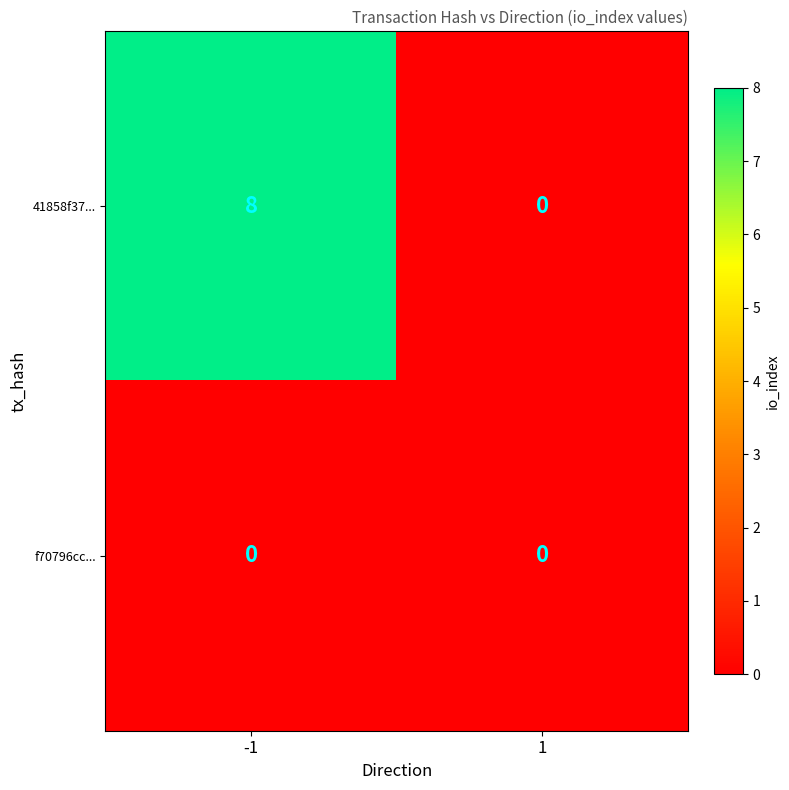

Rank the series by their average value, from lowest to highest.

f70796cc..., 41858f37...